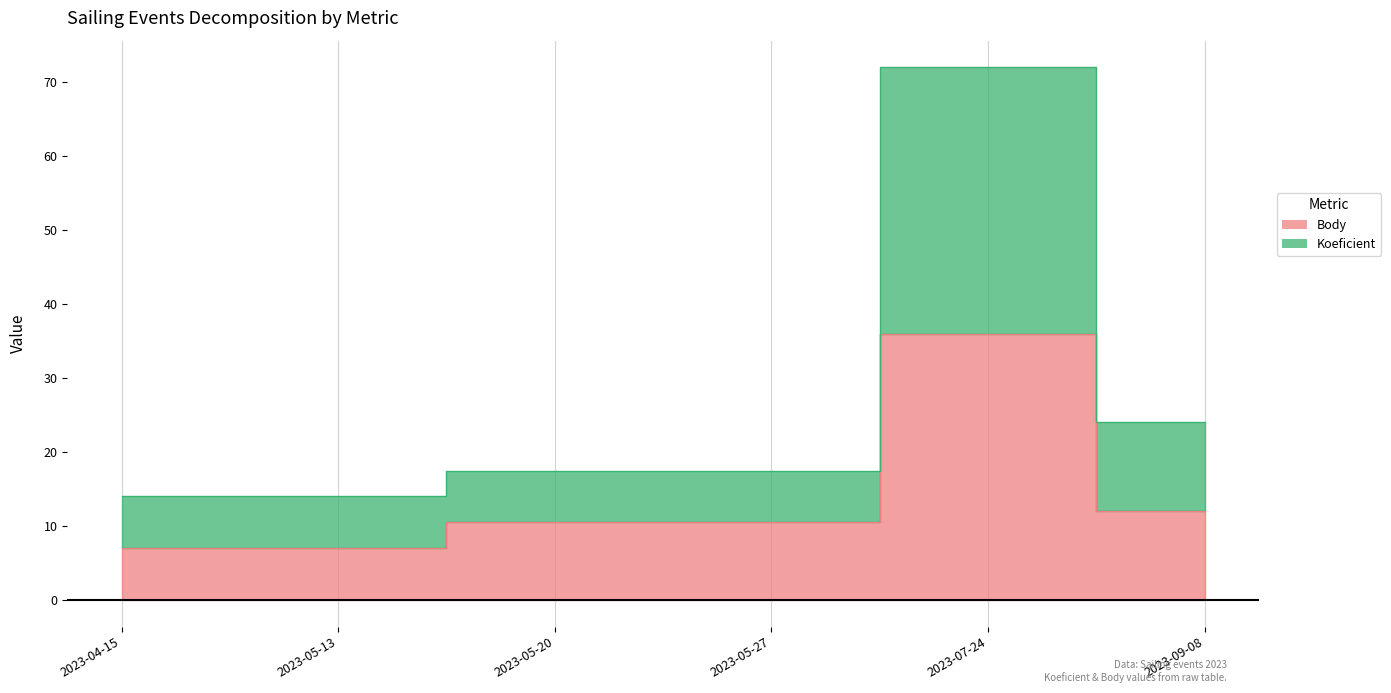

What is the lowest value of the Body series?

7.0